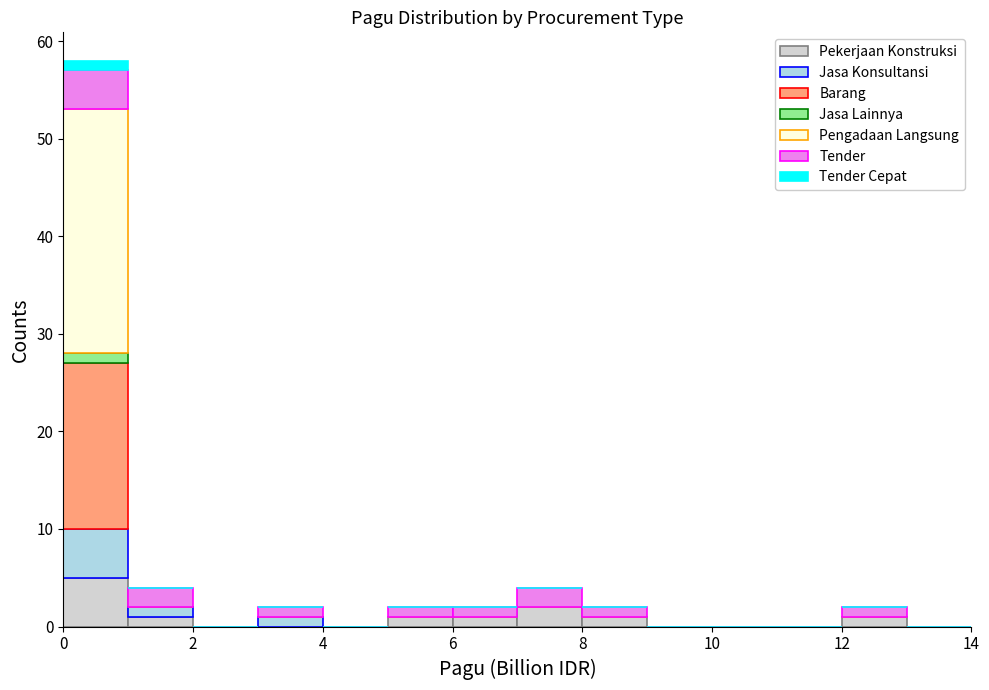

Which range on the x-axis has the tallest stacked bar (by total height)?

0 to 1